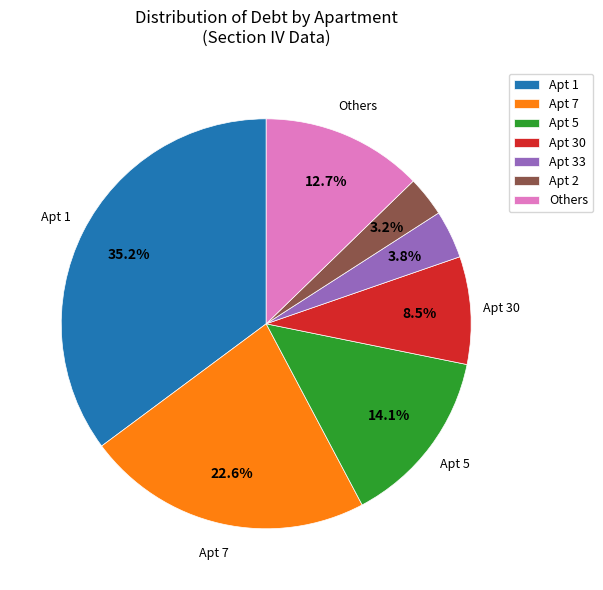

Which category has the biggest portion of the pie?

Apt 1